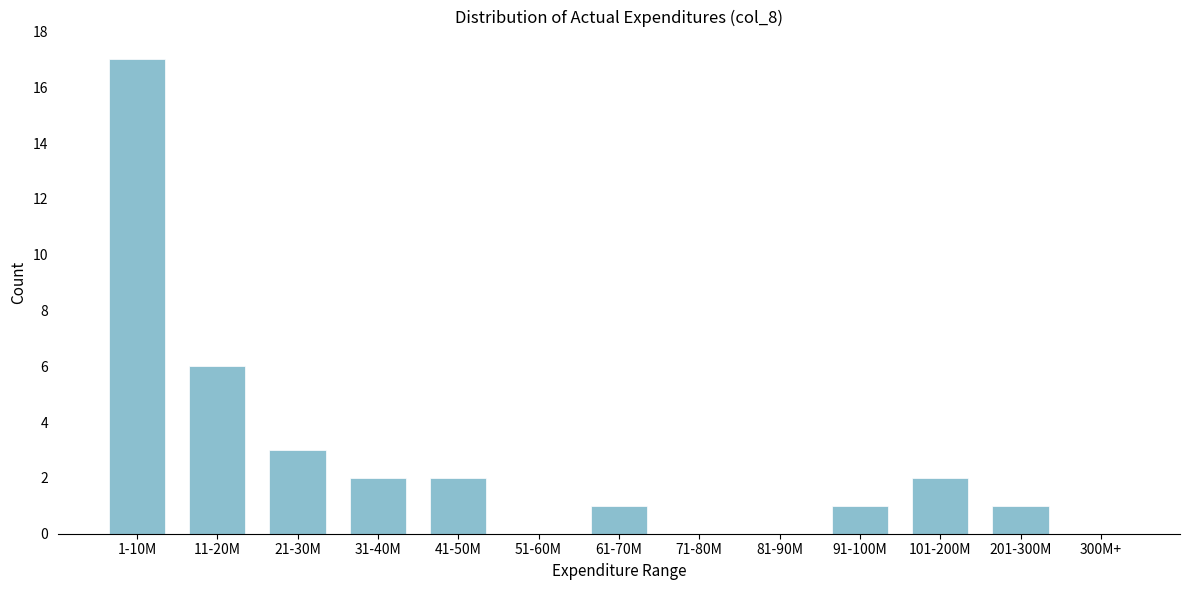

Reading left to right, list all the values displayed in this chart.

1-10M=17	11-20M=6	21-30M=3	31-40M=2	41-50M=2	51-60M=0	61-70M=1	71-80M=0	81-90M=0	91-100M=1	101-200M=2	201-300M=1	300M+=0